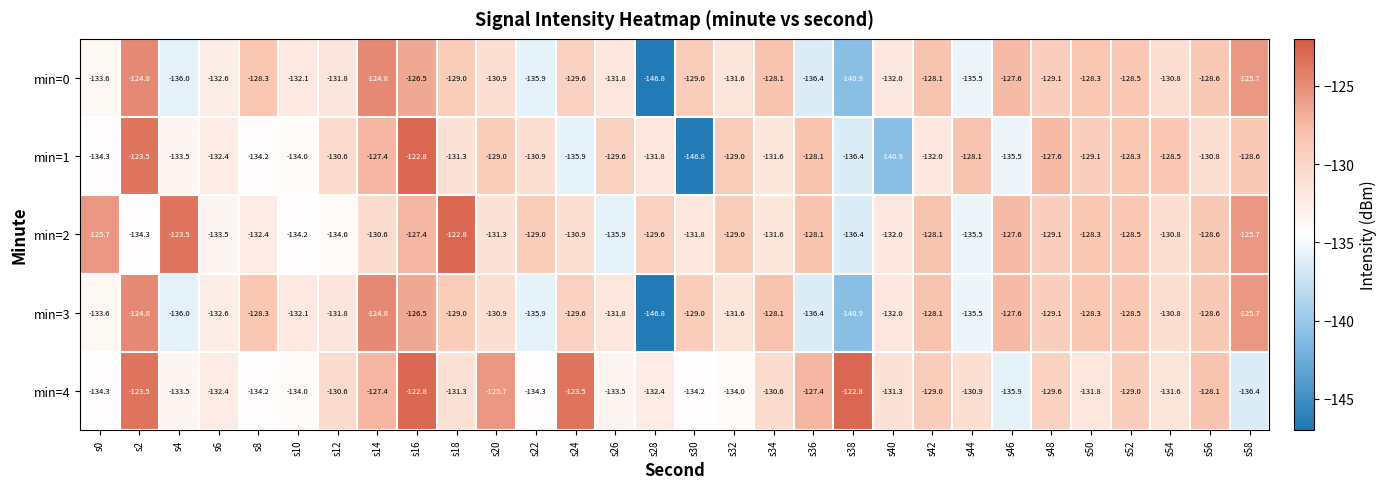

What is the difference between the maximum and minimum values in the min=4 series?

13.6